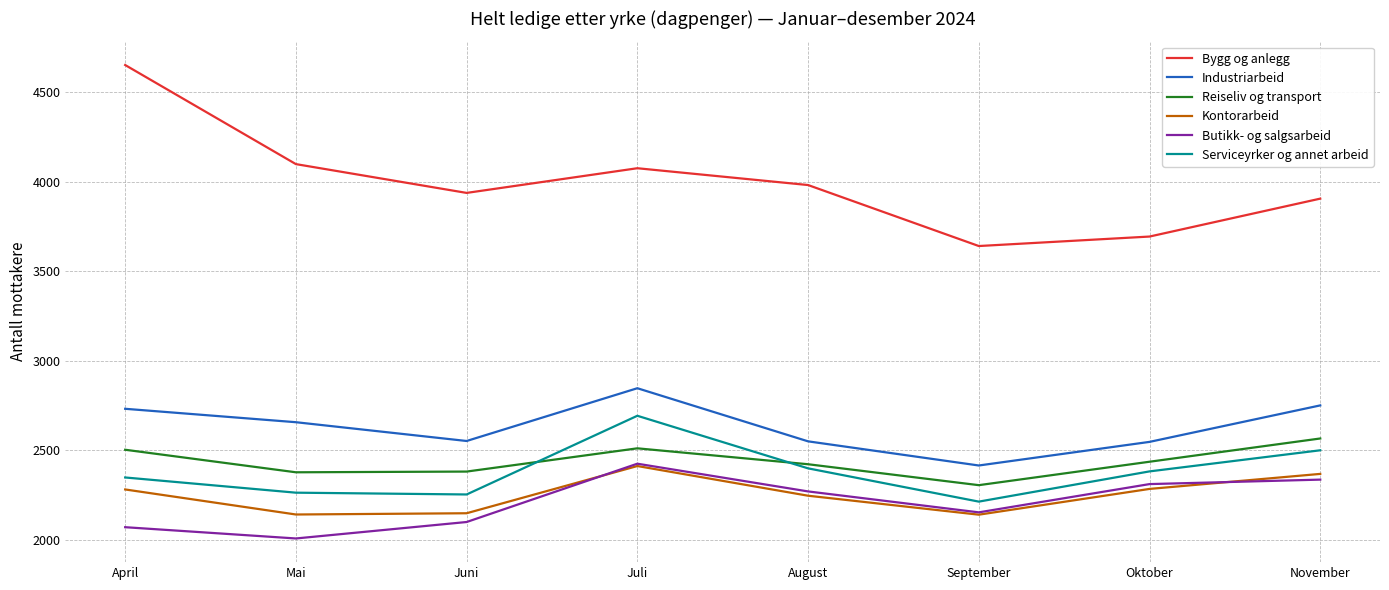

At which category is the sum across all series the highest?

Juli